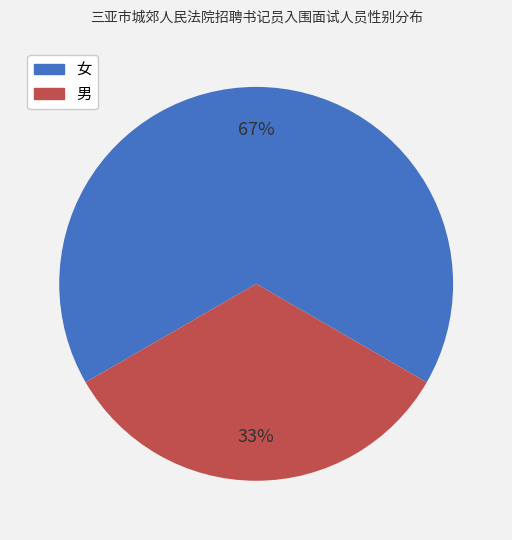

To the nearest percent, what is the combined percentage of 男 and 女?

100%